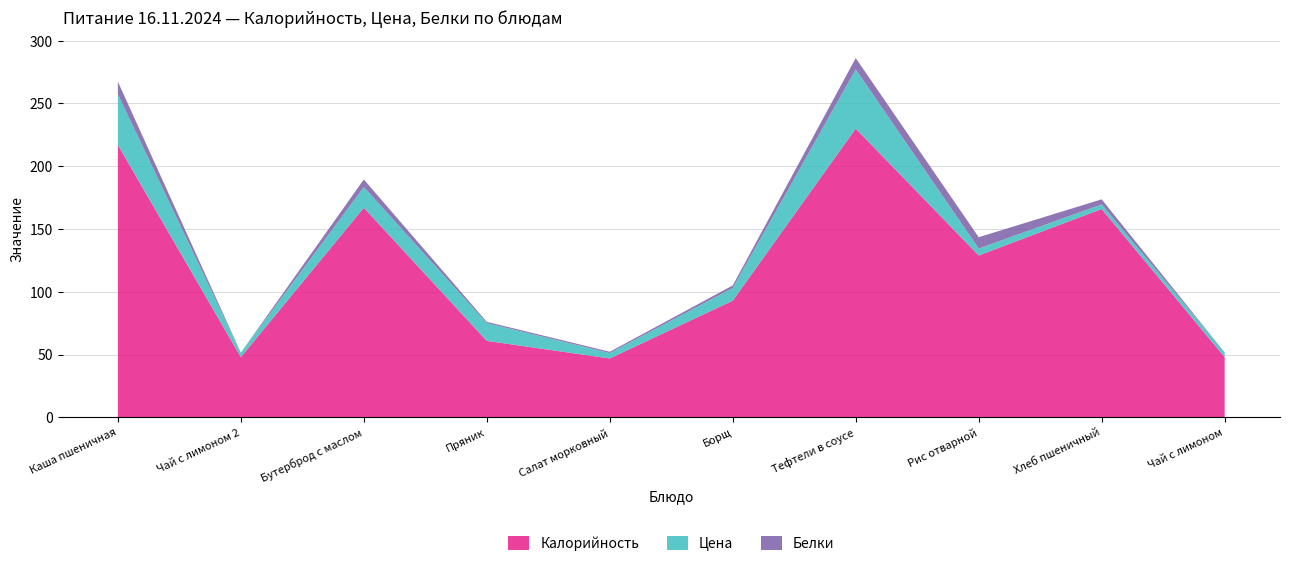

Reading left to right, extract all data points from this chart.

Цена: Каша пшеничная=40.4	Чай с лимоном 2=3.6	Бутерброд с маслом=16.5	Пряник=14.2	Салат морковный=4.3	Борщ=10.1	Тефтели в соусе=47.2	Рис отварной=5.5	Хлеб пшеничный=3.7	Чай с лимоном=3.8
Калорийность: Каша пшеничная=217.0	Чай с лимоном 2=48.0	Бутерброд с маслом=167.0	Пряник=61.0	Салат морковный=47.0	Борщ=93.0	Тефтели в соусе=230.0	Рис отварной=129.0	Хлеб пшеничный=166.0	Чай с лимоном=48.0
Белки: Каша пшеничная=10.0	Чай с лимоном 2=0.0	Бутерброд с маслом=6.0	Пряник=1.0	Салат морковный=1.0	Борщ=2.0	Тефтели в соусе=9.0	Рис отварной=9.0	Хлеб пшеничный=4.0	Чай с лимоном=0.0